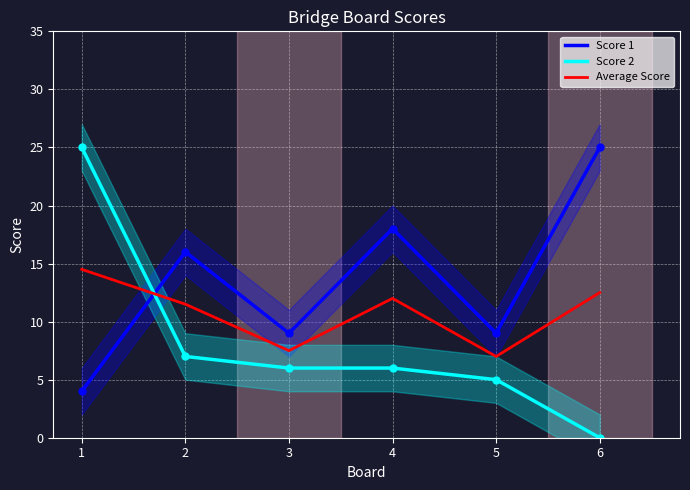

Reading right to left, list all the values displayed in this chart.

Score 1: 6=25.0	5=9.0	4=18.0	3=9.0	2=16.0	1=4.0
Score 2: 6=0.0	5=5.0	4=6.0	3=6.0	2=7.0	1=25.0
Average Score: 6=12.5	5=7.0	4=12.0	3=7.5	2=11.5	1=14.5